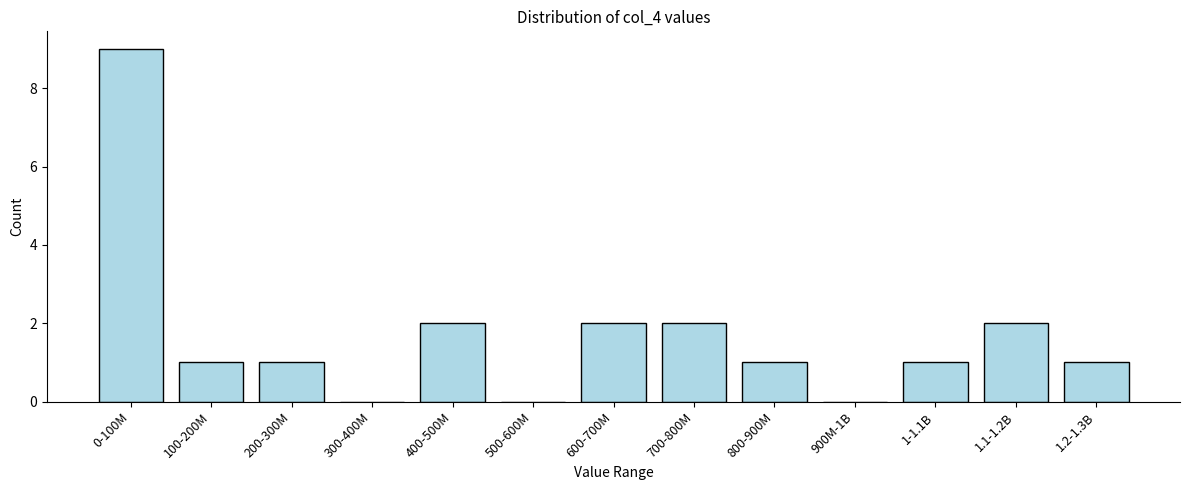

Reading left to right, transcribe all the data shown in this chart.

0-100M=9	100-200M=1	200-300M=1	300-400M=0	400-500M=2	500-600M=0	600-700M=2	700-800M=2	800-900M=1	900M-1B=0	1-1.1B=1	1.1-1.2B=2	1.2-1.3B=1